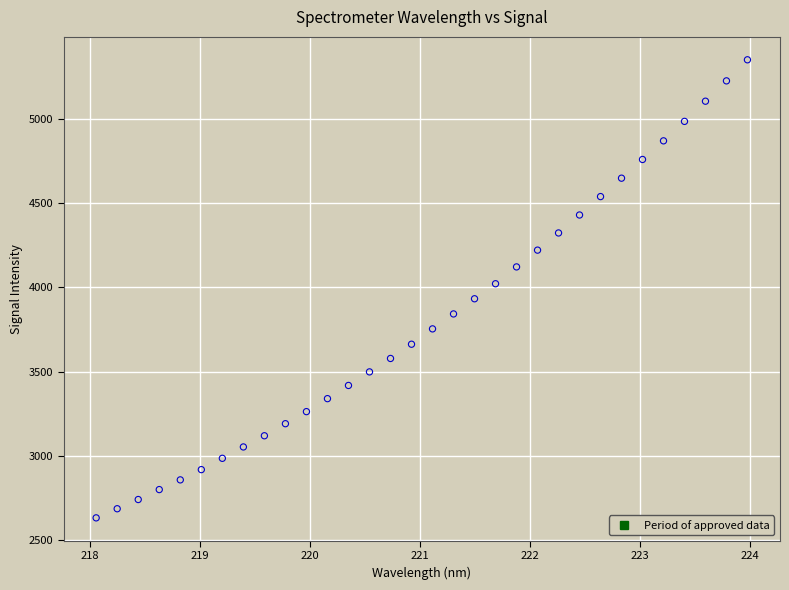

What is the range of Y values (max minus min)?

2720.6